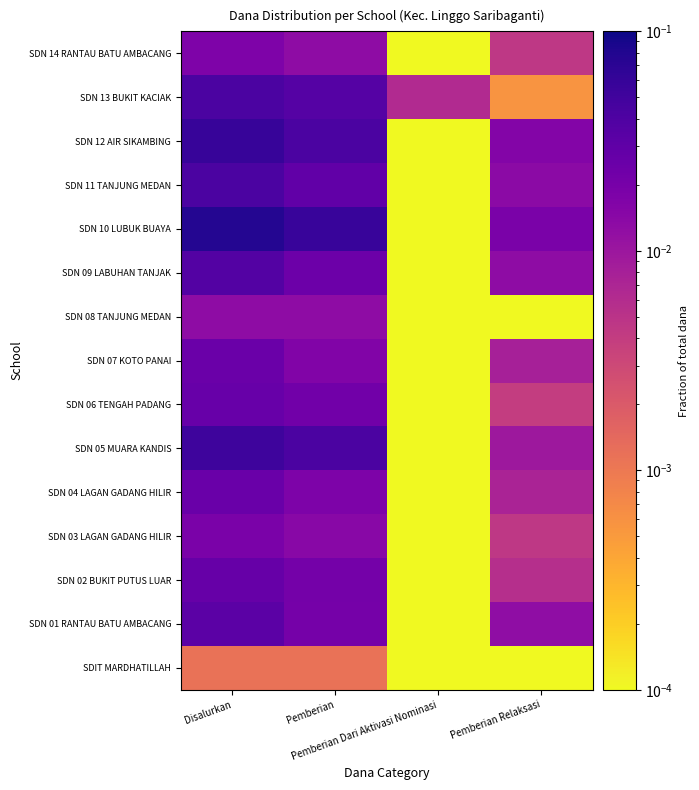

What is the total value across all series at Pemberian Relaksasi?

0.1